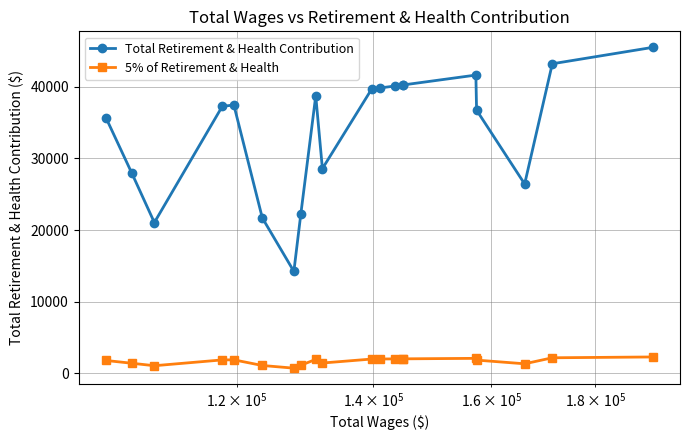

Is this an area chart (filled region under the line)?

No